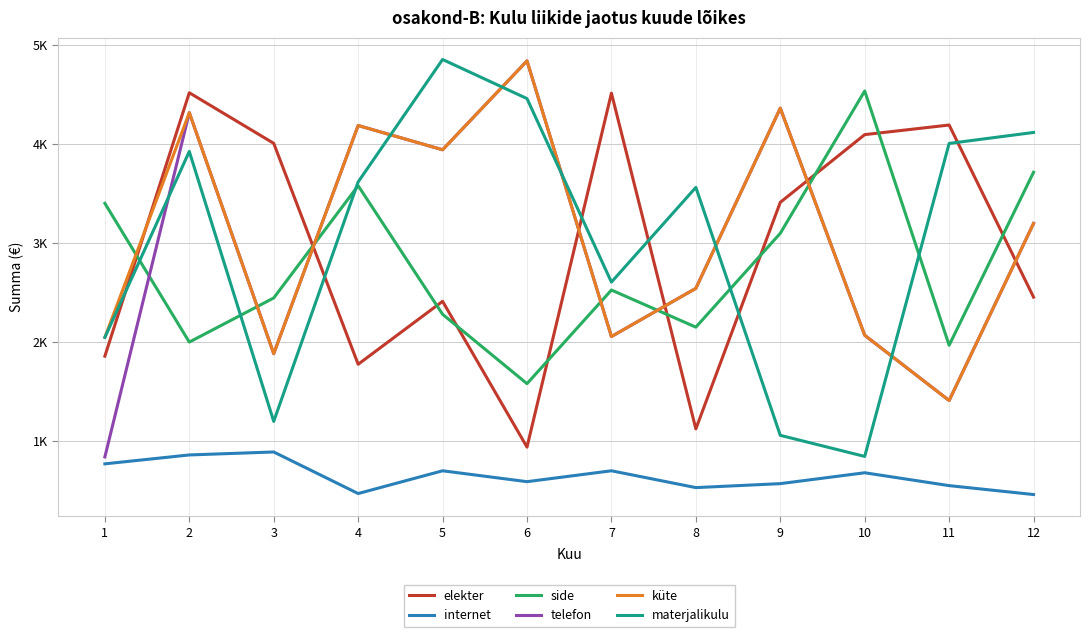

List the labels in order of materjalikulu value, largest first.

5, 6, 12, 11, 2, 4, 8, 7, 1, 3, 9, 10